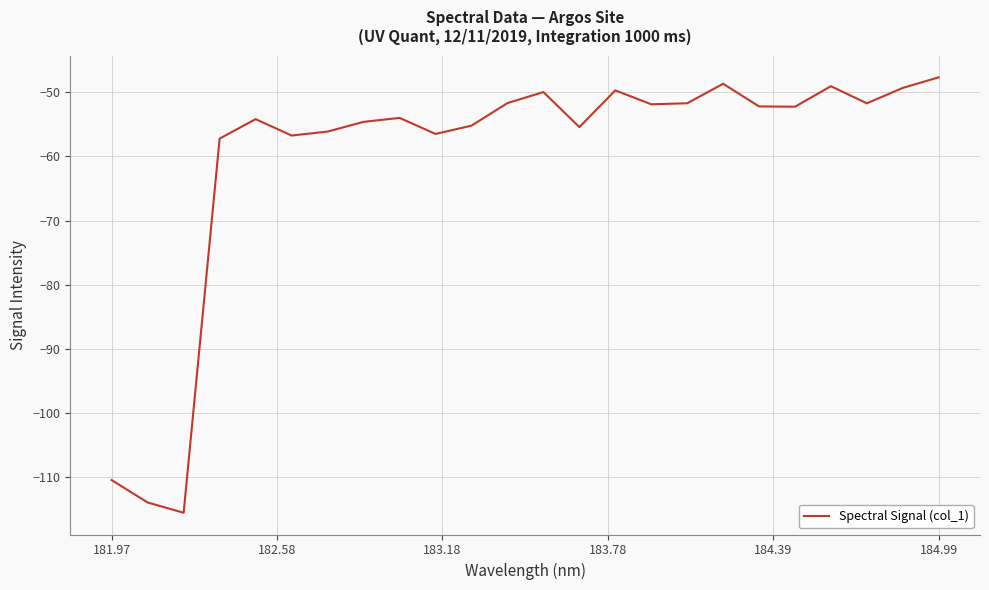

What is the smallest value displayed?

-115.5